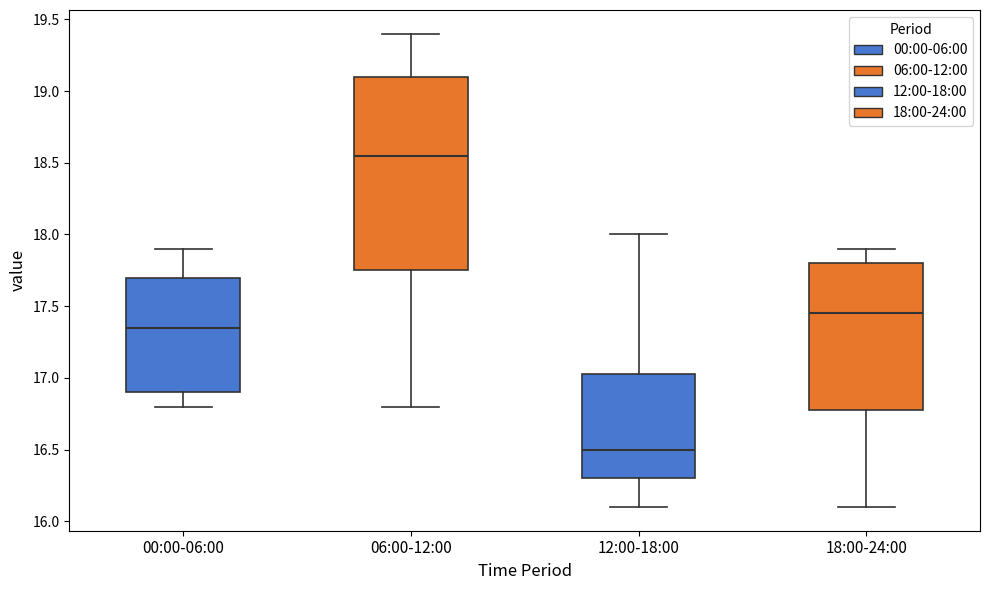

Where does the upper whisker of the box for 00:00-06:00 end on the y-axis? The values are not printed on the chart, so give them approximately, as read against the axis.

17.90